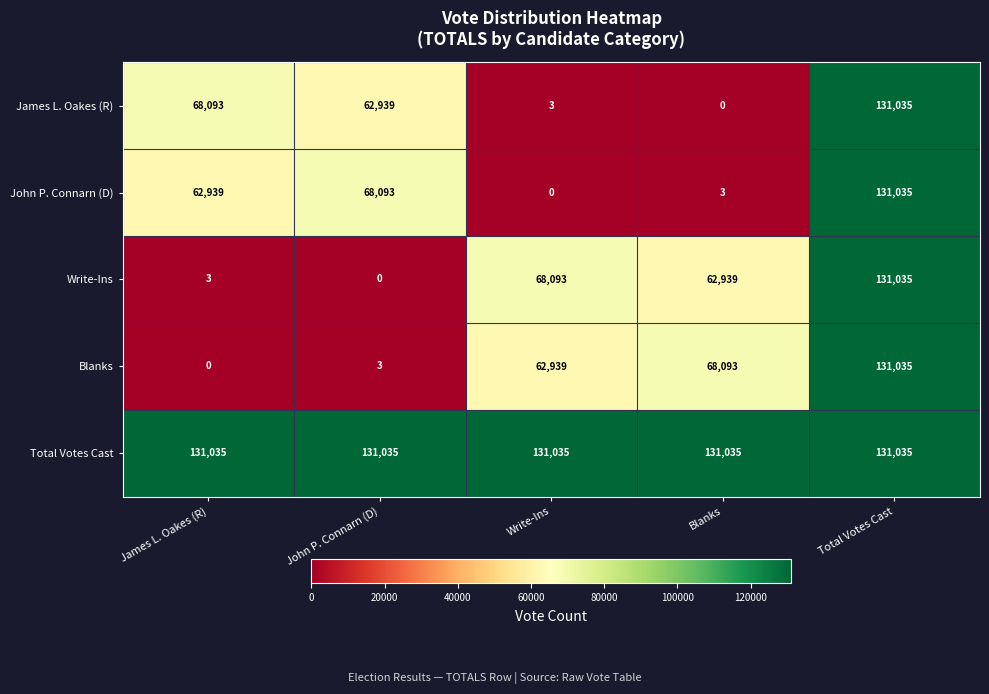

True or false: Blanks has a value of 78656 at James L. Oakes (R).

False